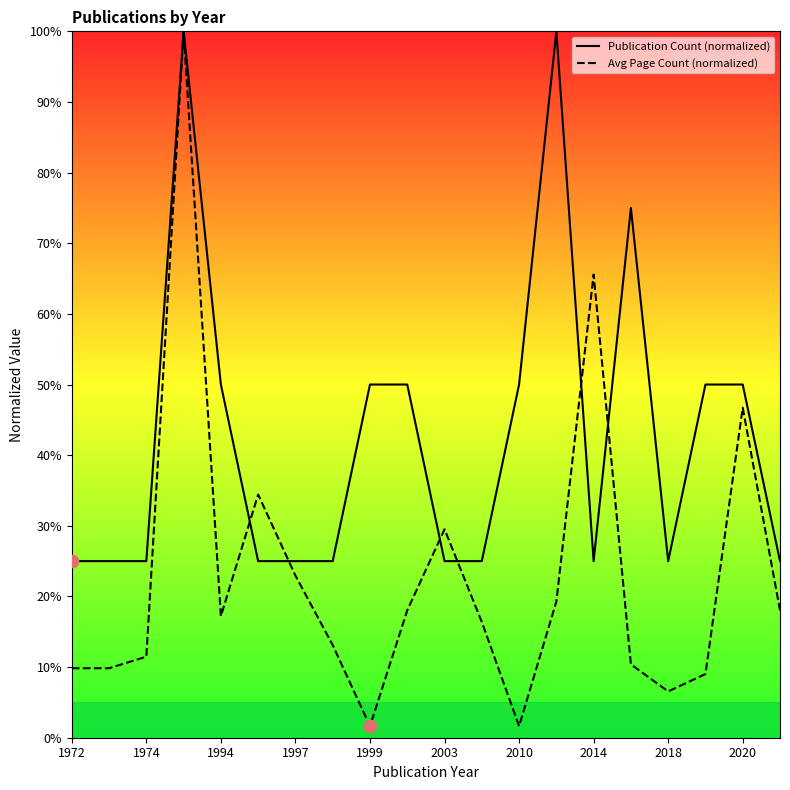

At how many categories does at least one series exceed 99?

2